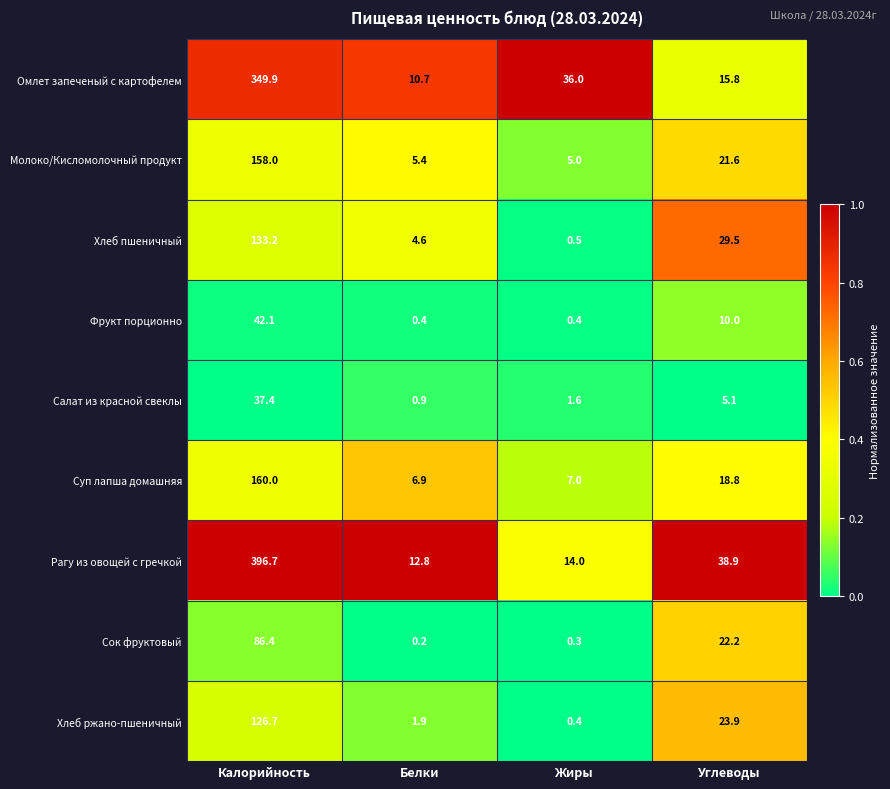

At how many categories does at least one series exceed 0?

4